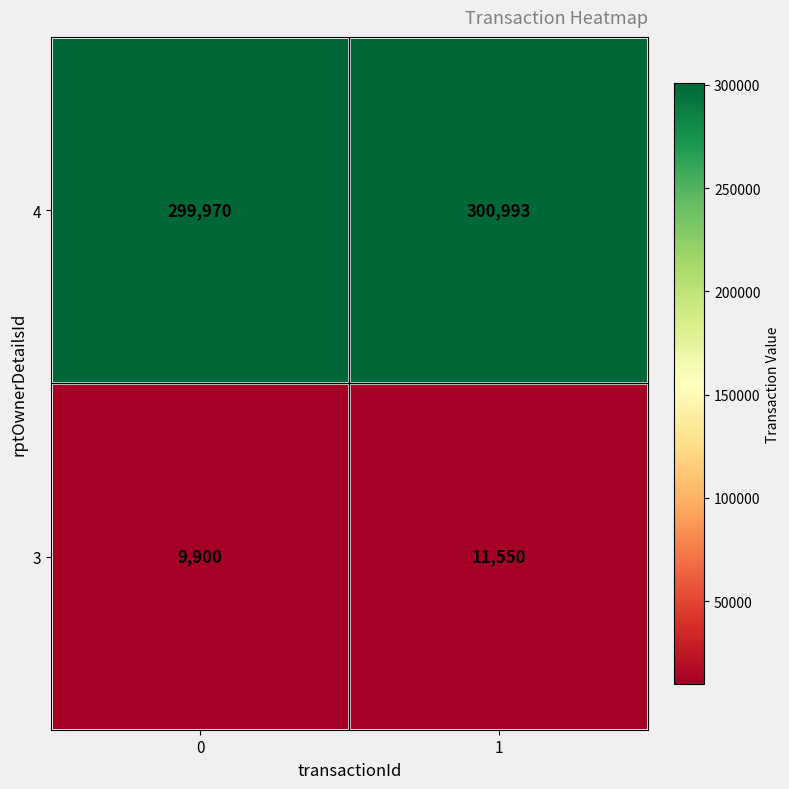

Rank the series at 1 from lowest to highest value.

3, 4